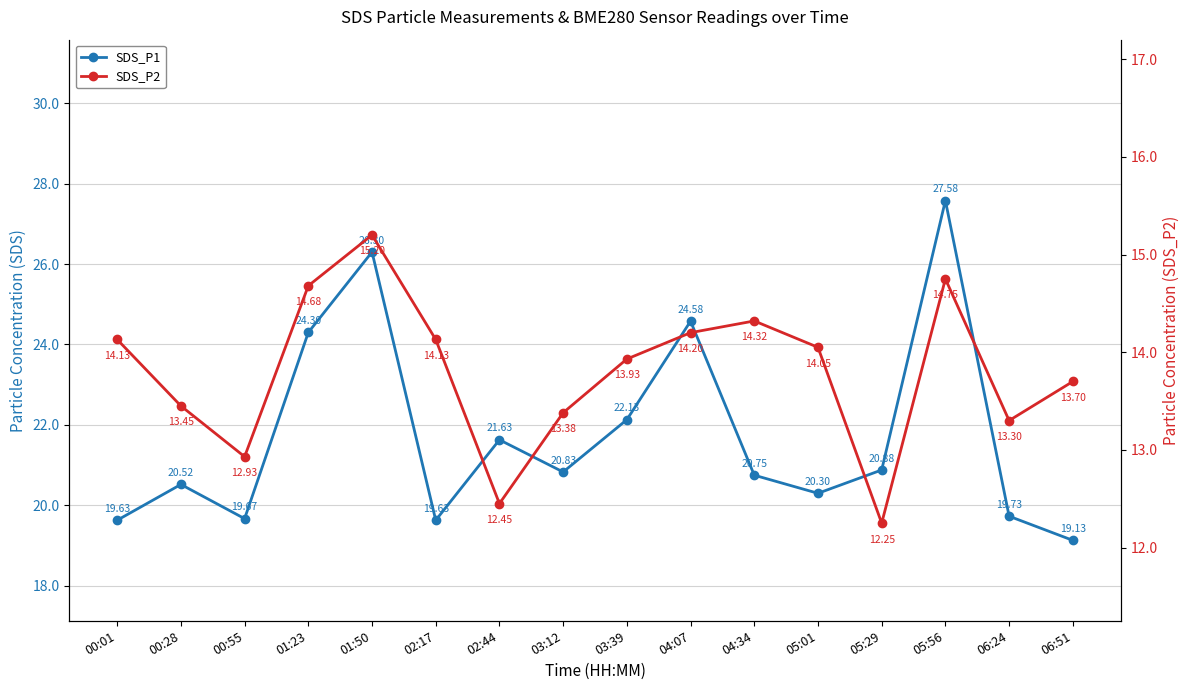

List the series in order of their overall mean, lowest first.

SDS_P2, SDS_P1